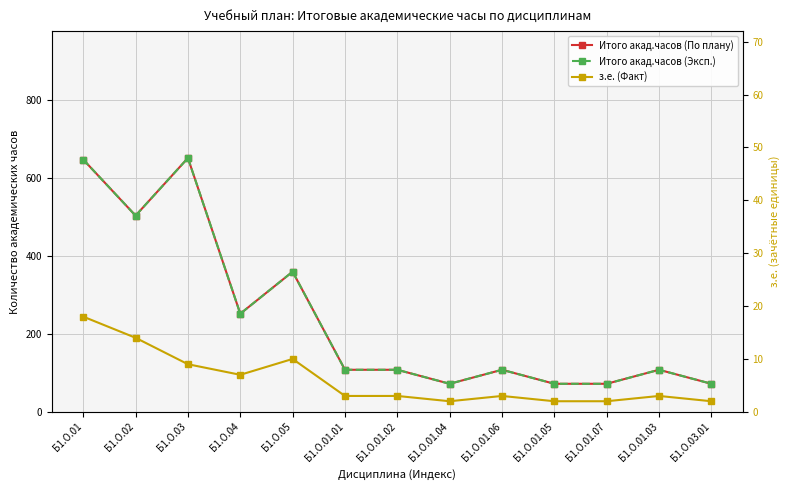

What position from the left is Б1.О.03.01?

13